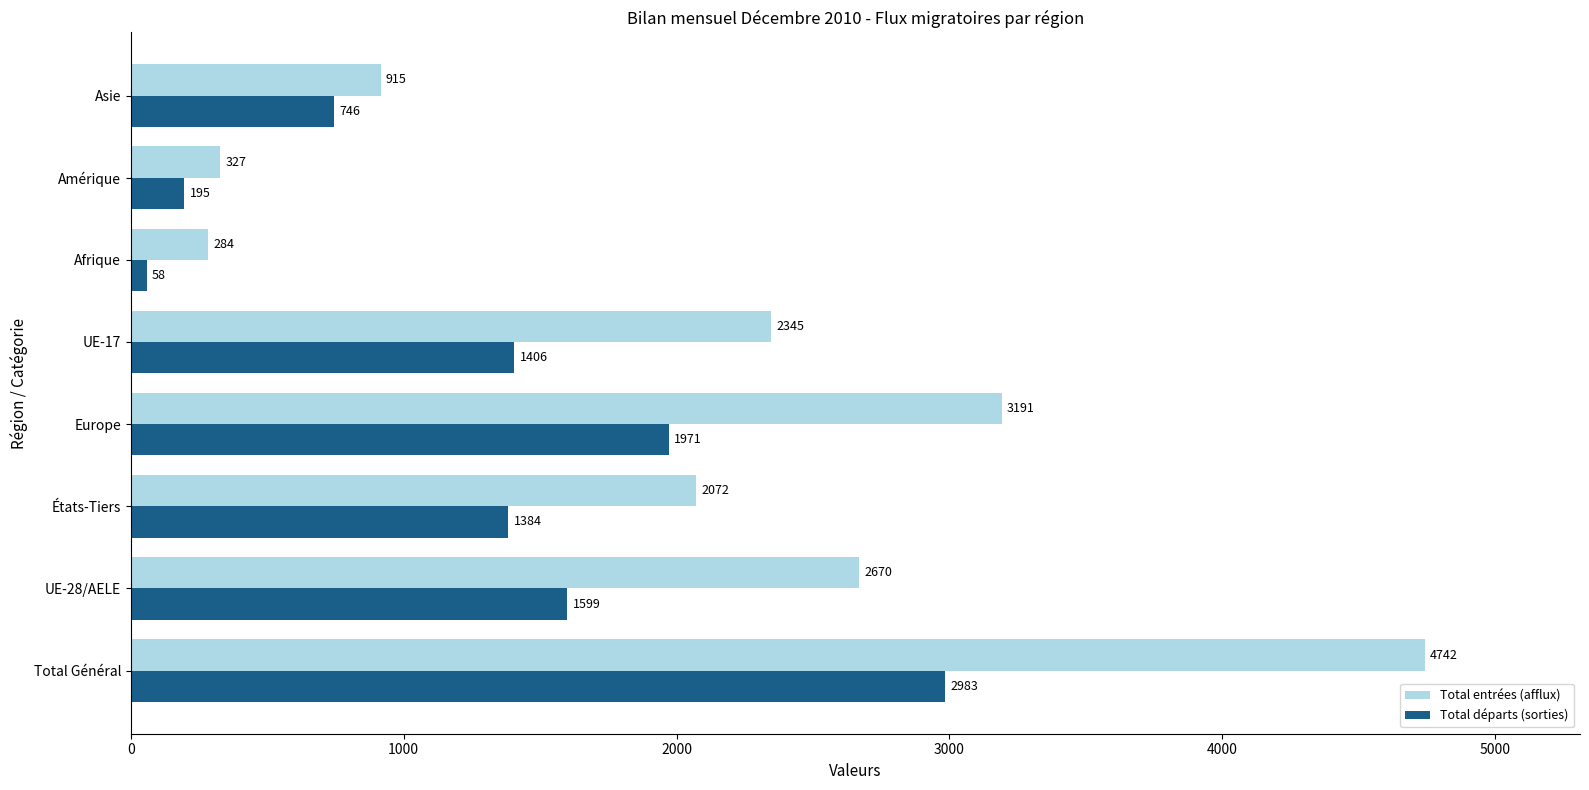

Which series has the largest total across all categories?

Total entrées (afflux)